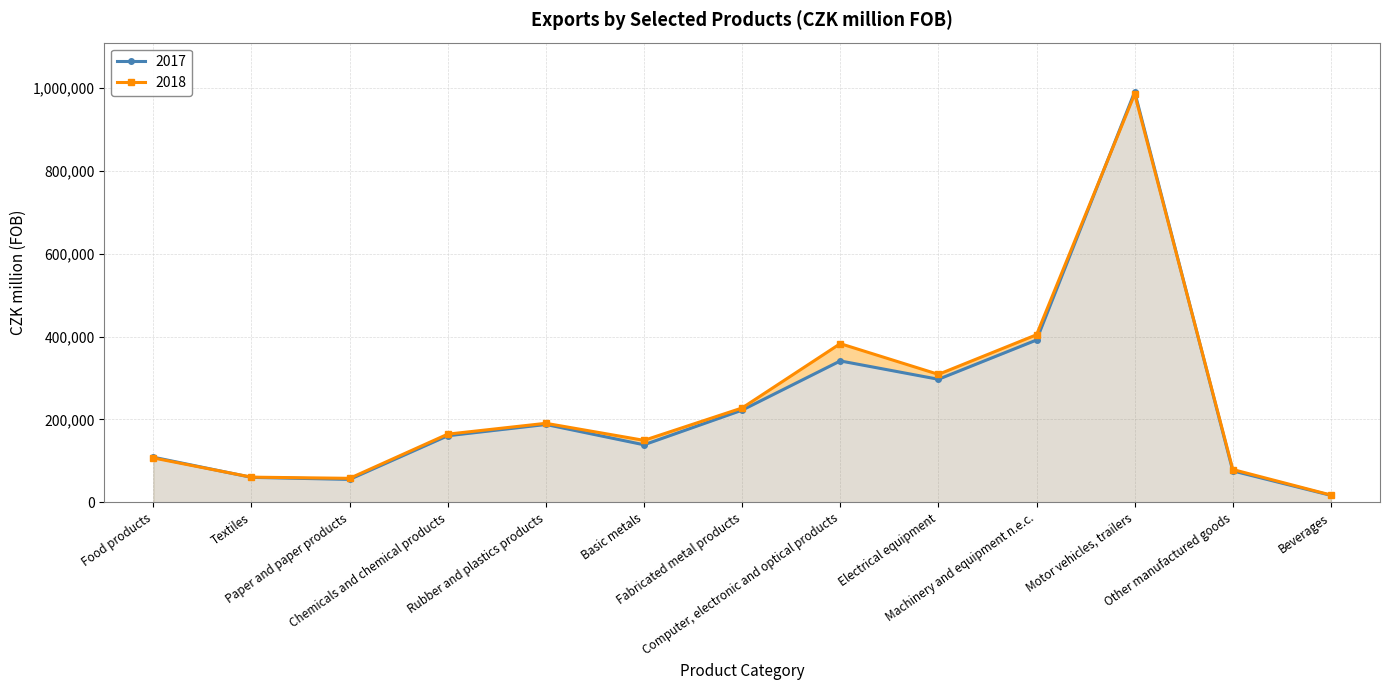

Reading left to right, extract all data points from this chart.

2017: 108807	60138	55193	160497	187720	138722	222338	341044	296777	391556	990261	75735	16668
2018: 106989	60653	57788	164385	190551	149427	227575	382777	308662	404201	985052	79050	17469